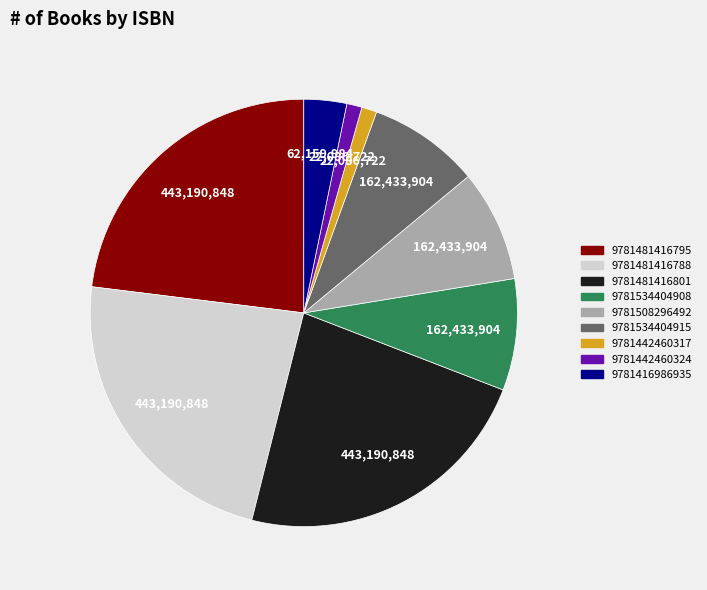

How many slices are in this pie chart?

9